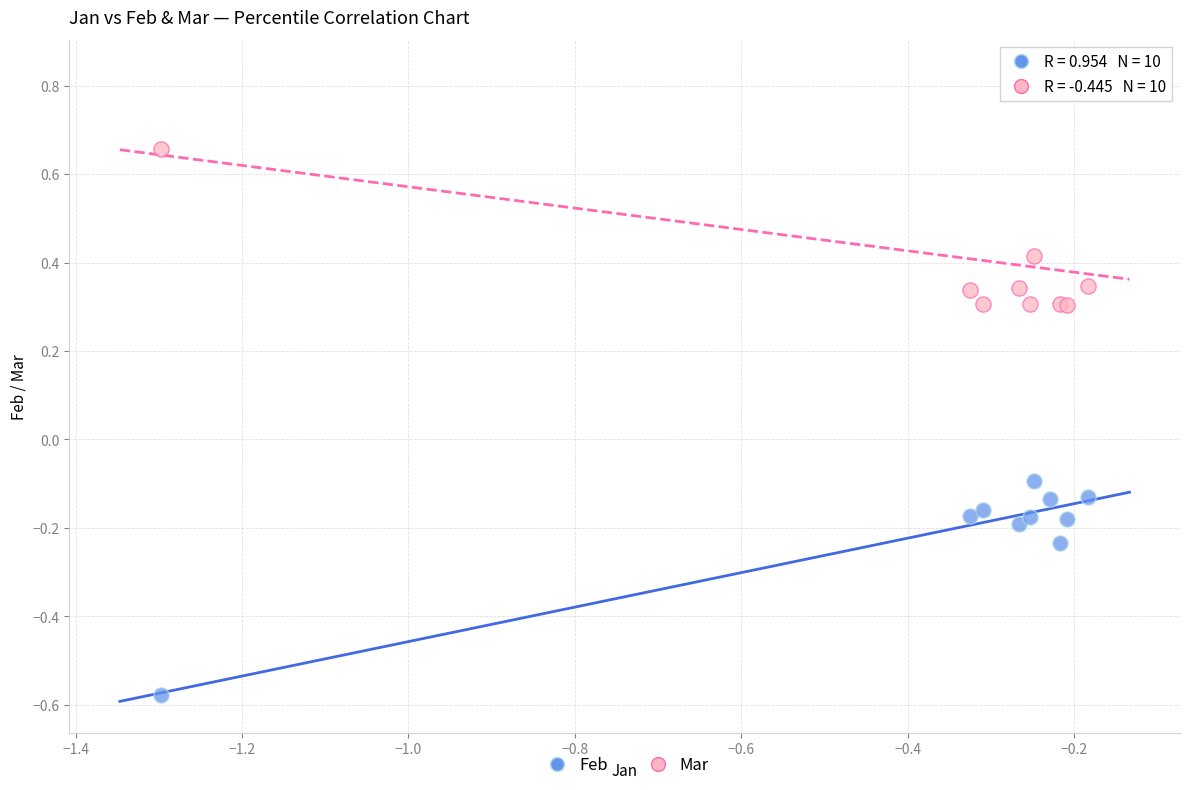

Which series contains the lowest Y value?

Feb